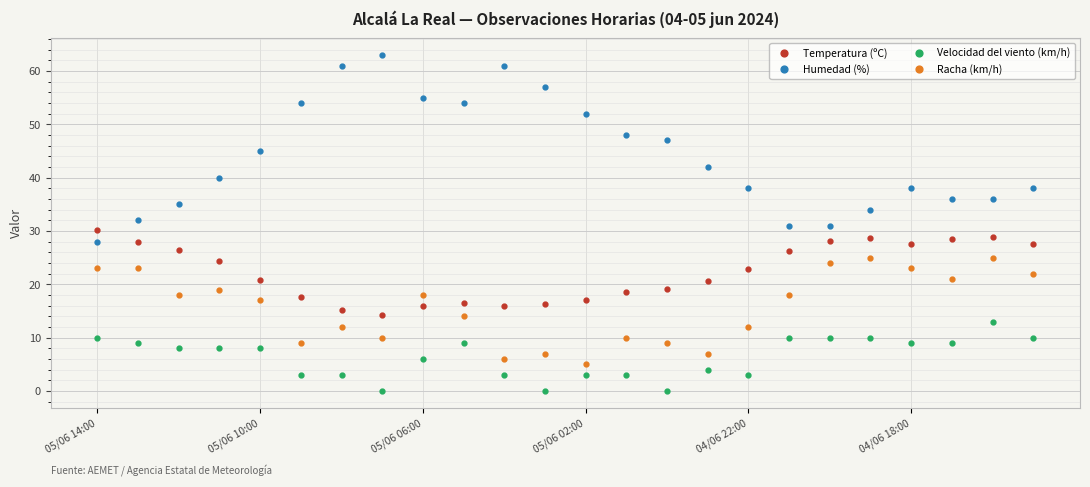

What is the difference between the maximum and minimum values in the Velocidad del viento (km/h) series?

13.0